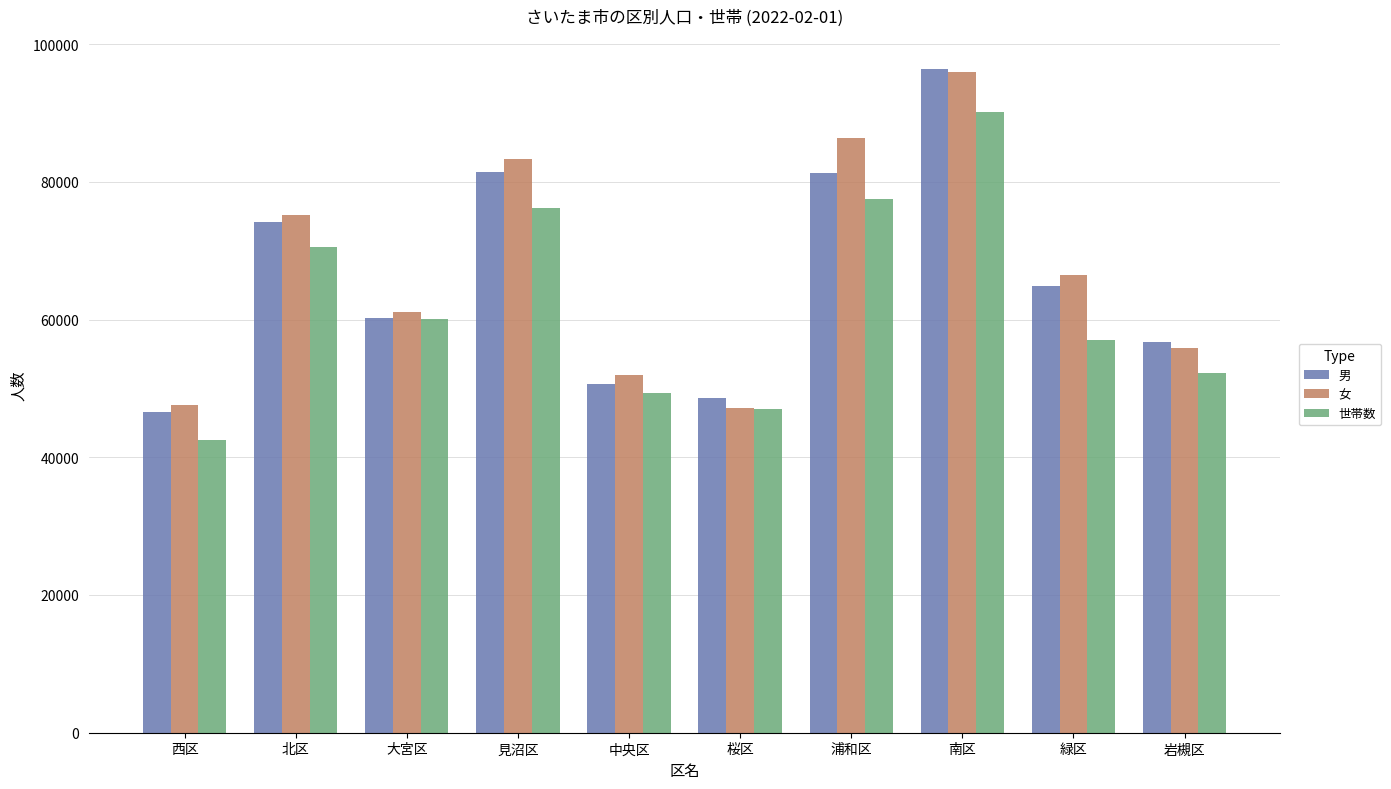

At which label does 世帯数 reach its minimum?

西区